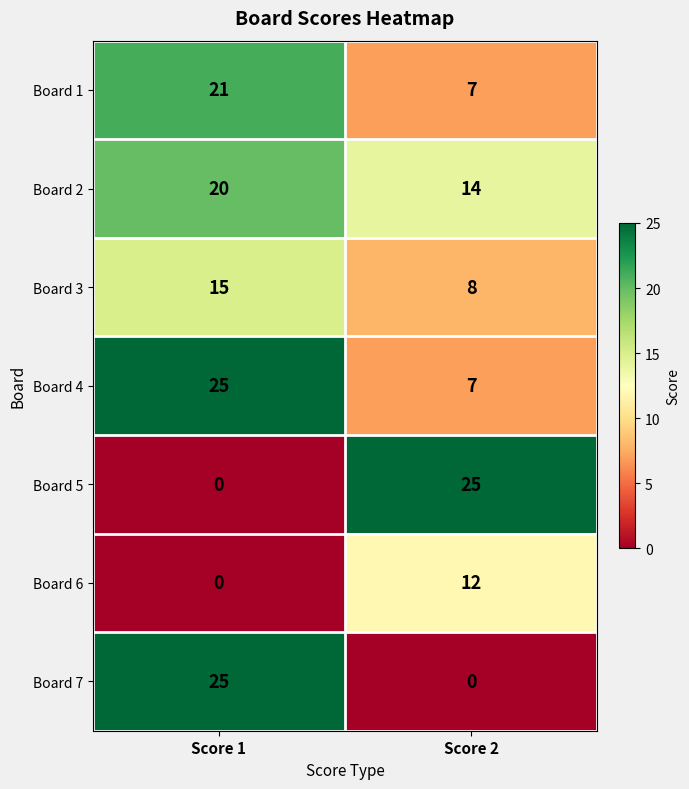

Reading left to right, list all the values displayed in this chart.

Board 1: Score 1=21	Score 2=7
Board 2: Score 1=20	Score 2=14
Board 3: Score 1=15	Score 2=8
Board 4: Score 1=25	Score 2=7
Board 5: Score 1=0	Score 2=25
Board 6: Score 1=0	Score 2=12
Board 7: Score 1=25	Score 2=0